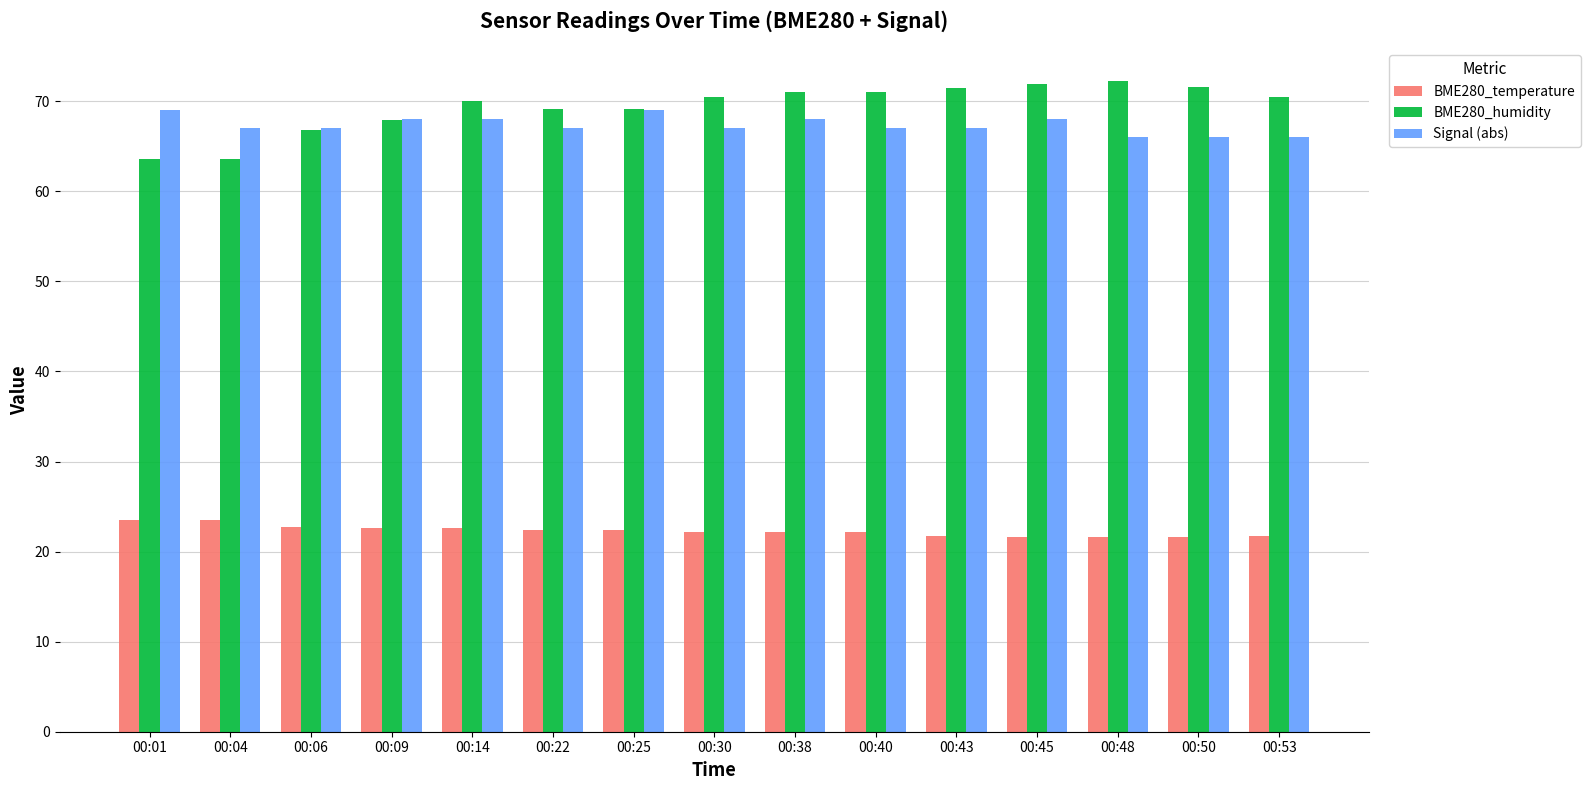

At 00:48, list the series in order from smallest to largest.

BME280_temperature, Signal (abs), BME280_humidity